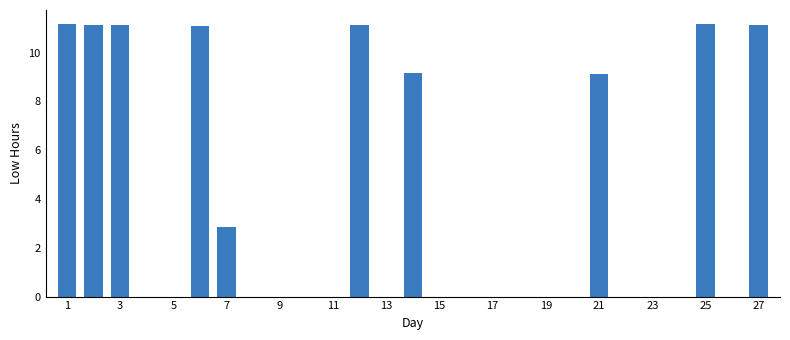

What is the sum of all values?

99.2